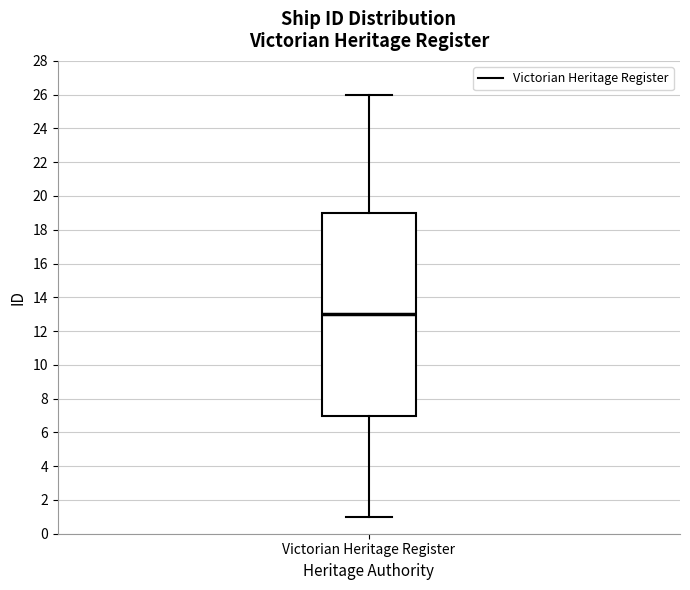

Transcribe this box plot: give where the median line is, the range the box spans, and where the two whiskers end, as read against the y-axis. The values are not printed on the chart, so give them approximately, as read against the axis.

median 13, box 7 to 19, whiskers 1 to 26